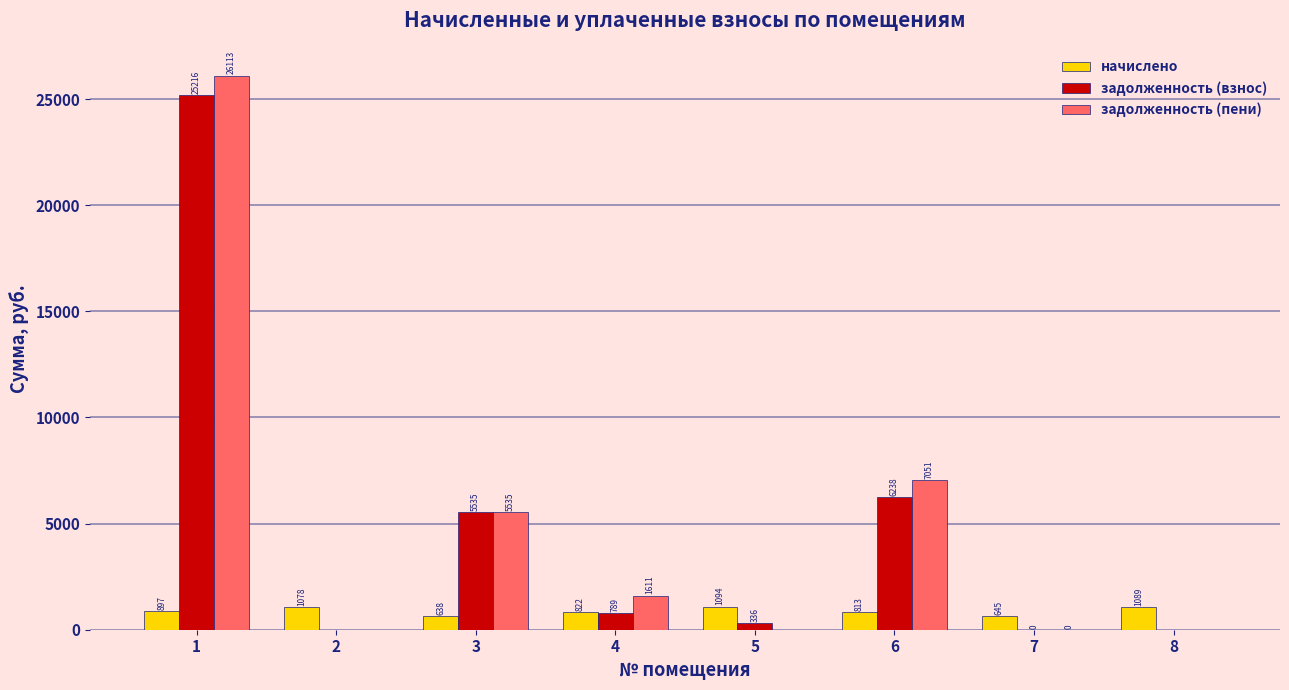

What is the sum of the задолженность (взнос) values at 7 and 1?

25215.8